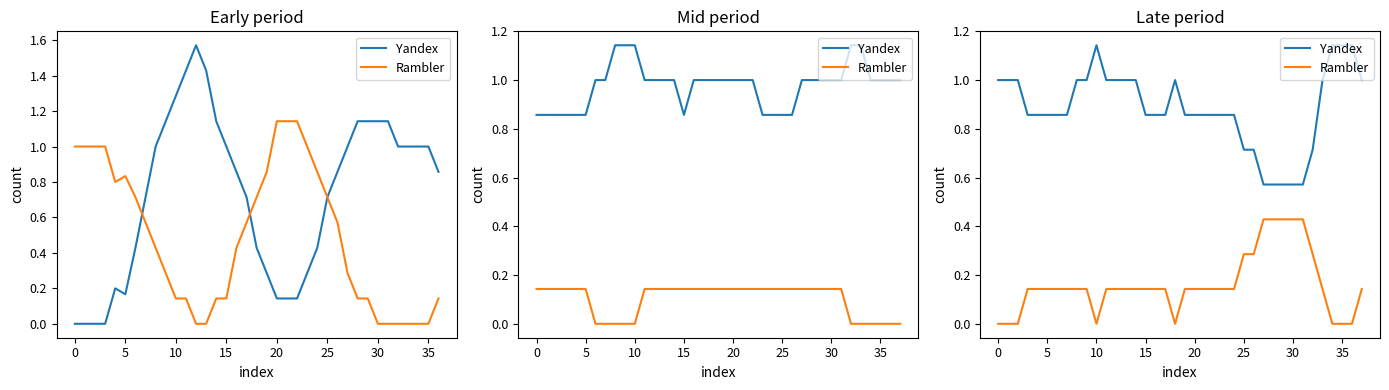

Rank the series by their average value, from lowest to highest.

Rambler, Yandex